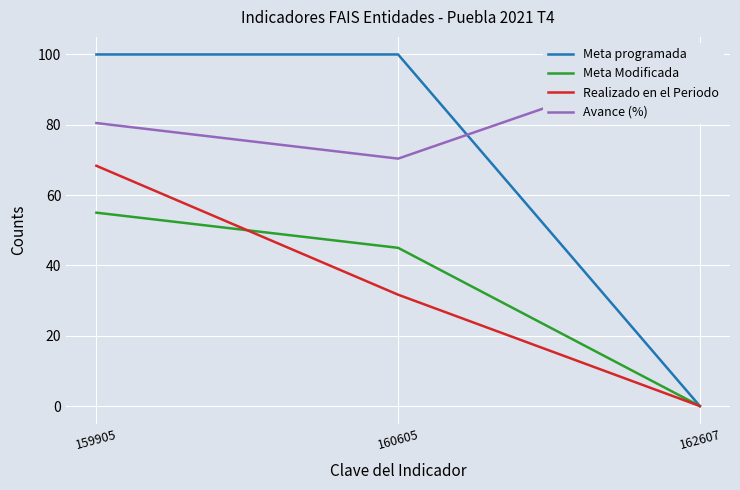

Which series has the largest range (max minus min)?

Meta programada